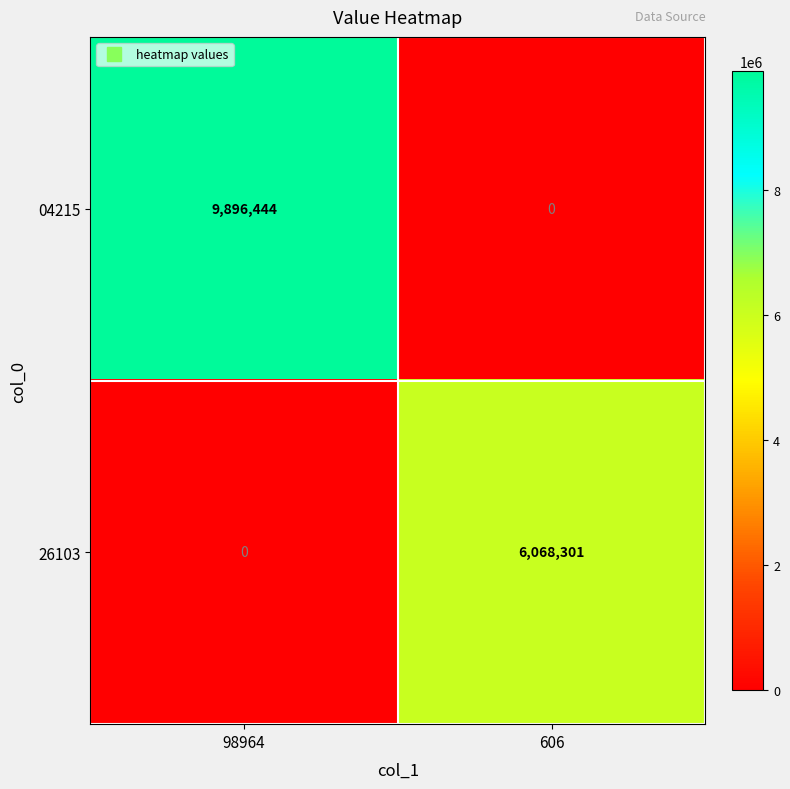

At how many categories does at least one series exceed 7200701?

1